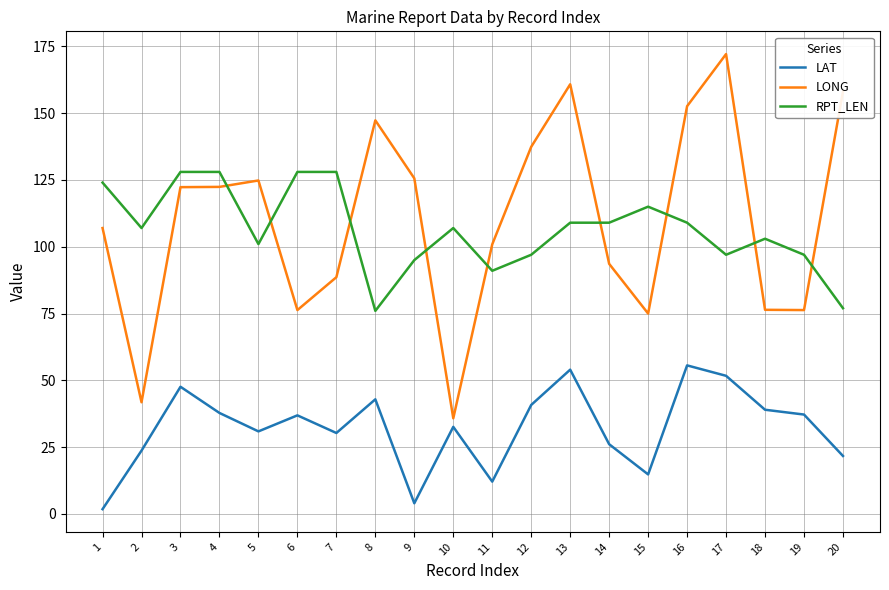

True or false: RPT_LEN and LAT cross at least once.

False